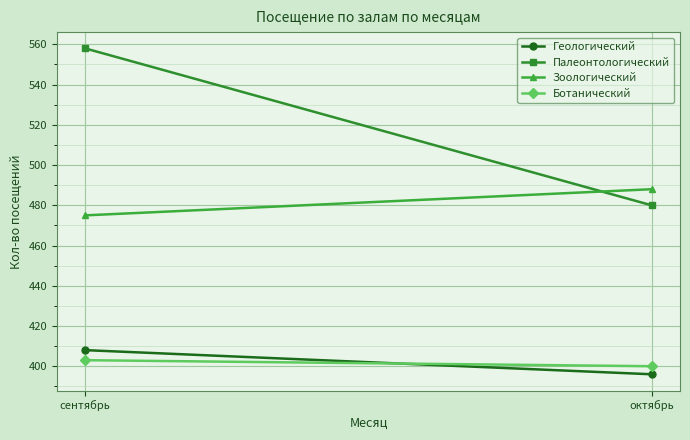

Which series has the largest range (max minus min)?

Палеонтологический